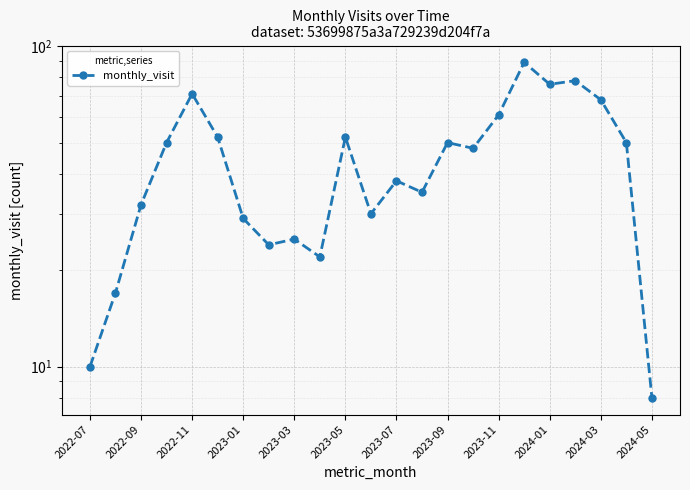

Between 2022-07 and 2023-09, which is larger?

2023-09